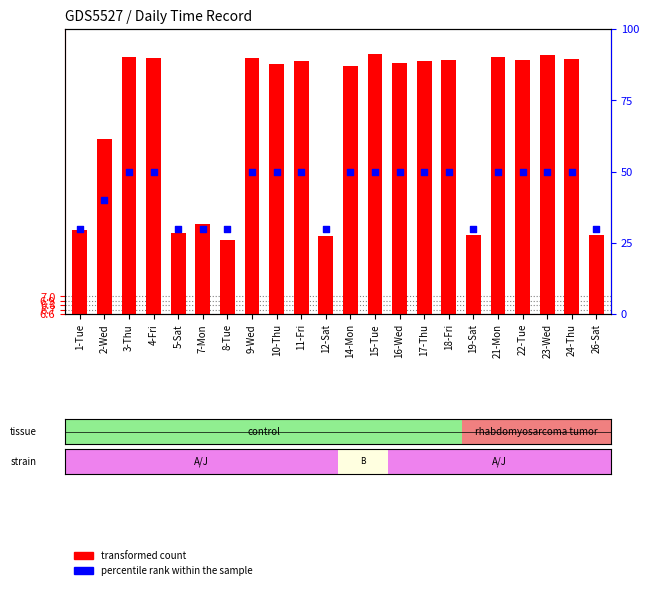

What are all the series names shown in the legend?

transformed count, percentile rank within the sample